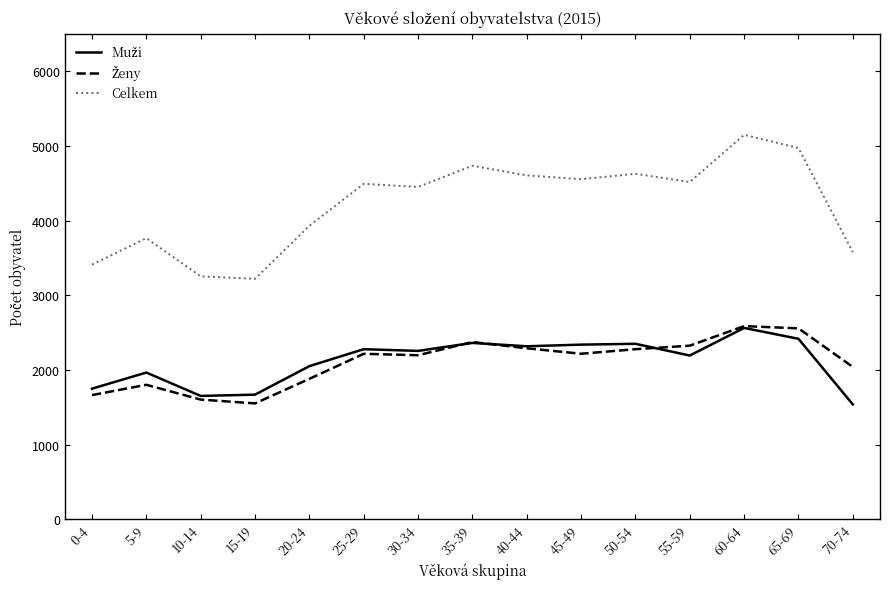

Which series has the largest range (max minus min)?

Celkem